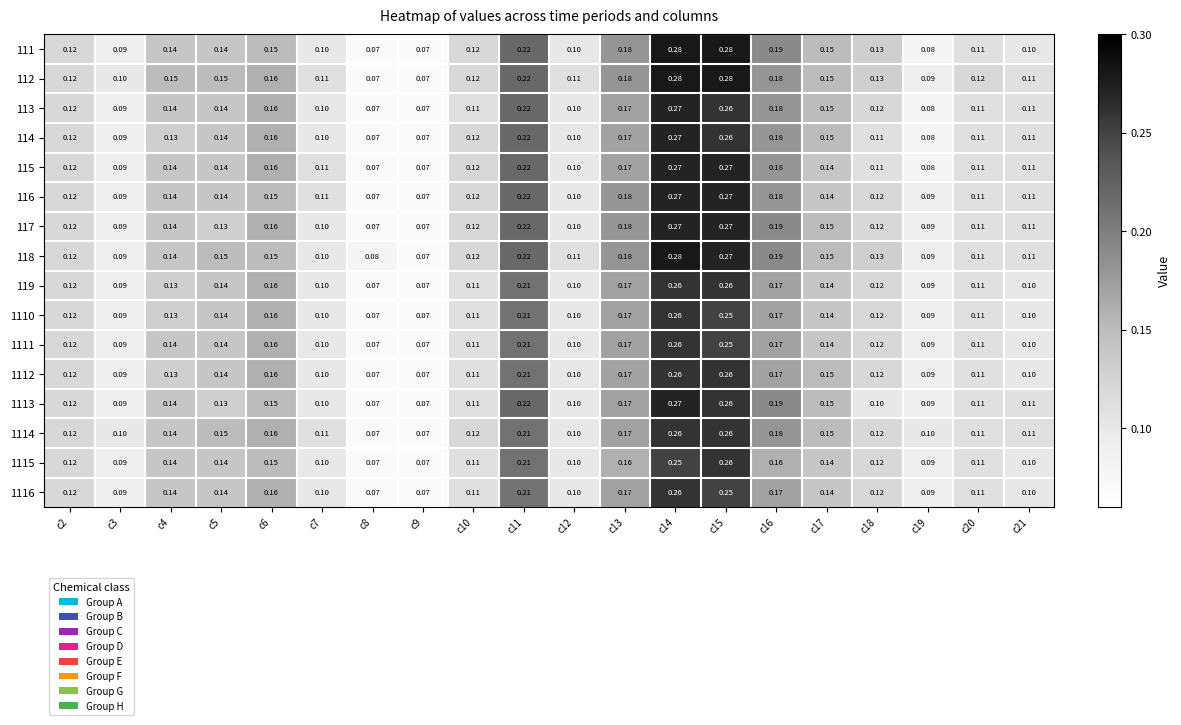

Reading right to left, transcribe all the data shown in this chart.

111: c21=0.1	c20=0.1	c19=0.1	c18=0.1	c17=0.1	c16=0.2	c15=0.3	c14=0.3	c13=0.2	c12=0.1	c11=0.2	c10=0.1	c9=0.1	c8=0.1	c7=0.1	c6=0.1	c5=0.1	c4=0.1	c3=0.1	c2=0.1
112: c21=0.1	c20=0.1	c19=0.1	c18=0.1	c17=0.1	c16=0.2	c15=0.3	c14=0.3	c13=0.2	c12=0.1	c11=0.2	c10=0.1	c9=0.1	c8=0.1	c7=0.1	c6=0.2	c5=0.1	c4=0.1	c3=0.1	c2=0.1
113: c21=0.1	c20=0.1	c19=0.1	c18=0.1	c17=0.1	c16=0.2	c15=0.3	c14=0.3	c13=0.2	c12=0.1	c11=0.2	c10=0.1	c9=0.1	c8=0.1	c7=0.1	c6=0.2	c5=0.1	c4=0.1	c3=0.1	c2=0.1
114: c21=0.1	c20=0.1	c19=0.1	c18=0.1	c17=0.1	c16=0.2	c15=0.3	c14=0.3	c13=0.2	c12=0.1	c11=0.2	c10=0.1	c9=0.1	c8=0.1	c7=0.1	c6=0.2	c5=0.1	c4=0.1	c3=0.1	c2=0.1
115: c21=0.1	c20=0.1	c19=0.1	c18=0.1	c17=0.1	c16=0.2	c15=0.3	c14=0.3	c13=0.2	c12=0.1	c11=0.2	c10=0.1	c9=0.1	c8=0.1	c7=0.1	c6=0.2	c5=0.1	c4=0.1	c3=0.1	c2=0.1
116: c21=0.1	c20=0.1	c19=0.1	c18=0.1	c17=0.1	c16=0.2	c15=0.3	c14=0.3	c13=0.2	c12=0.1	c11=0.2	c10=0.1	c9=0.1	c8=0.1	c7=0.1	c6=0.1	c5=0.1	c4=0.1	c3=0.1	c2=0.1
117: c21=0.1	c20=0.1	c19=0.1	c18=0.1	c17=0.1	c16=0.2	c15=0.3	c14=0.3	c13=0.2	c12=0.1	c11=0.2	c10=0.1	c9=0.1	c8=0.1	c7=0.1	c6=0.2	c5=0.1	c4=0.1	c3=0.1	c2=0.1
118: c21=0.1	c20=0.1	c19=0.1	c18=0.1	c17=0.1	c16=0.2	c15=0.3	c14=0.3	c13=0.2	c12=0.1	c11=0.2	c10=0.1	c9=0.1	c8=0.1	c7=0.1	c6=0.1	c5=0.1	c4=0.1	c3=0.1	c2=0.1
119: c21=0.1	c20=0.1	c19=0.1	c18=0.1	c17=0.1	c16=0.2	c15=0.3	c14=0.3	c13=0.2	c12=0.1	c11=0.2	c10=0.1	c9=0.1	c8=0.1	c7=0.1	c6=0.2	c5=0.1	c4=0.1	c3=0.1	c2=0.1
1110: c21=0.1	c20=0.1	c19=0.1	c18=0.1	c17=0.1	c16=0.2	c15=0.2	c14=0.3	c13=0.2	c12=0.1	c11=0.2	c10=0.1	c9=0.1	c8=0.1	c7=0.1	c6=0.2	c5=0.1	c4=0.1	c3=0.1	c2=0.1
1111: c21=0.1	c20=0.1	c19=0.1	c18=0.1	c17=0.1	c16=0.2	c15=0.2	c14=0.3	c13=0.2	c12=0.1	c11=0.2	c10=0.1	c9=0.1	c8=0.1	c7=0.1	c6=0.2	c5=0.1	c4=0.1	c3=0.1	c2=0.1
1112: c21=0.1	c20=0.1	c19=0.1	c18=0.1	c17=0.1	c16=0.2	c15=0.3	c14=0.3	c13=0.2	c12=0.1	c11=0.2	c10=0.1	c9=0.1	c8=0.1	c7=0.1	c6=0.2	c5=0.1	c4=0.1	c3=0.1	c2=0.1
1113: c21=0.1	c20=0.1	c19=0.1	c18=0.1	c17=0.1	c16=0.2	c15=0.3	c14=0.3	c13=0.2	c12=0.1	c11=0.2	c10=0.1	c9=0.1	c8=0.1	c7=0.1	c6=0.1	c5=0.1	c4=0.1	c3=0.1	c2=0.1
1114: c21=0.1	c20=0.1	c19=0.1	c18=0.1	c17=0.1	c16=0.2	c15=0.3	c14=0.3	c13=0.2	c12=0.1	c11=0.2	c10=0.1	c9=0.1	c8=0.1	c7=0.1	c6=0.2	c5=0.1	c4=0.1	c3=0.1	c2=0.1
1115: c21=0.1	c20=0.1	c19=0.1	c18=0.1	c17=0.1	c16=0.2	c15=0.3	c14=0.2	c13=0.2	c12=0.1	c11=0.2	c10=0.1	c9=0.1	c8=0.1	c7=0.1	c6=0.1	c5=0.1	c4=0.1	c3=0.1	c2=0.1
1116: c21=0.1	c20=0.1	c19=0.1	c18=0.1	c17=0.1	c16=0.2	c15=0.2	c14=0.3	c13=0.2	c12=0.1	c11=0.2	c10=0.1	c9=0.1	c8=0.1	c7=0.1	c6=0.2	c5=0.1	c4=0.1	c3=0.1	c2=0.1